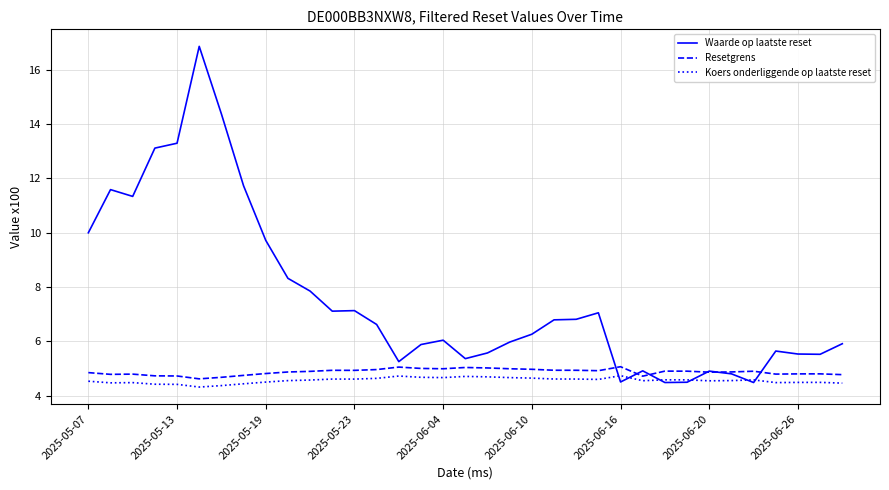

Which series has the largest total across all categories?

Waarde op laatste reset